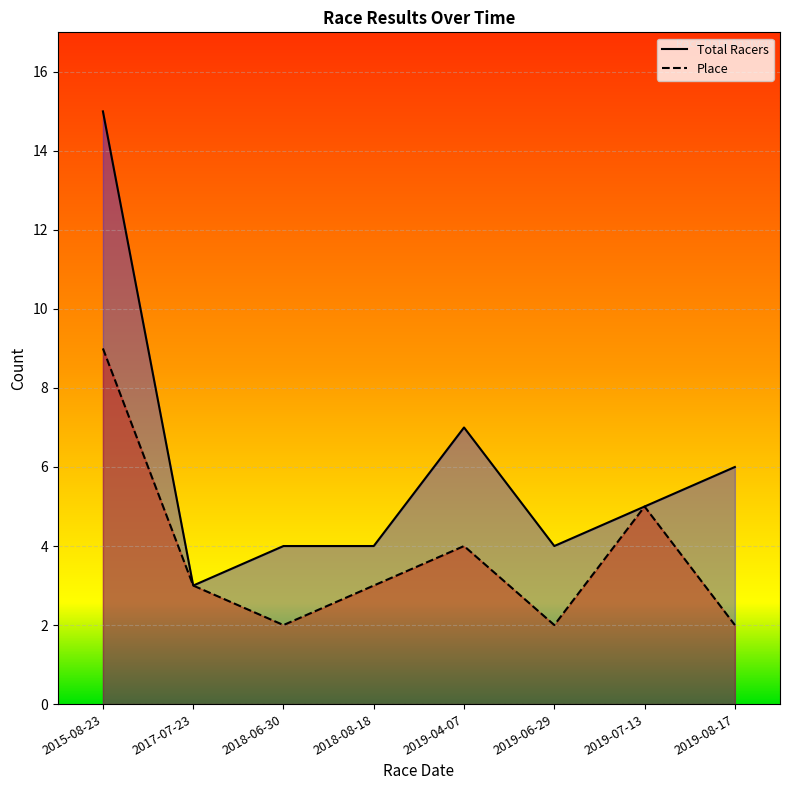

True or false: Total Racers has a value of 2 at 2019-06-29.

False